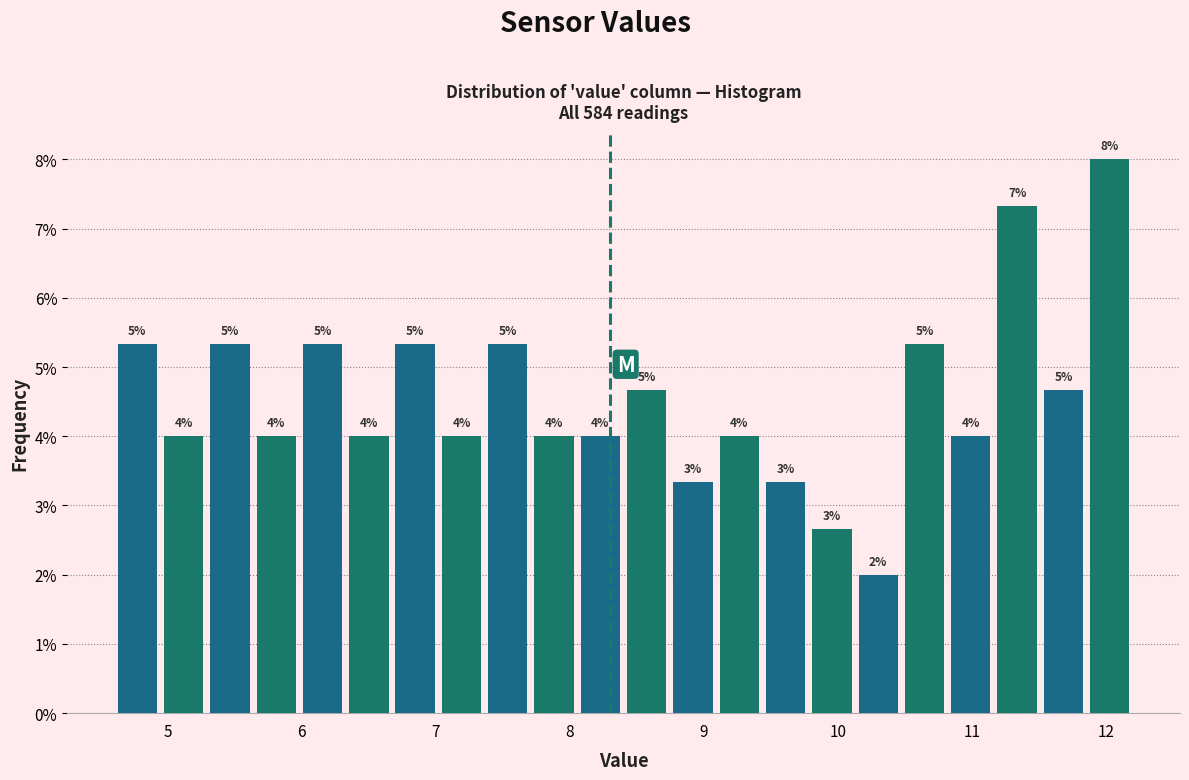

Around what value on the x-axis is the tallest bar? Give the approximate position of its centre, as read against the axis.

12.0